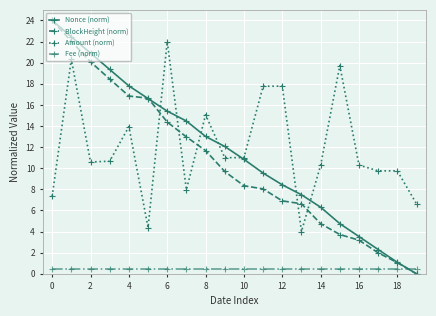

What is the greatest value displayed?

24.0